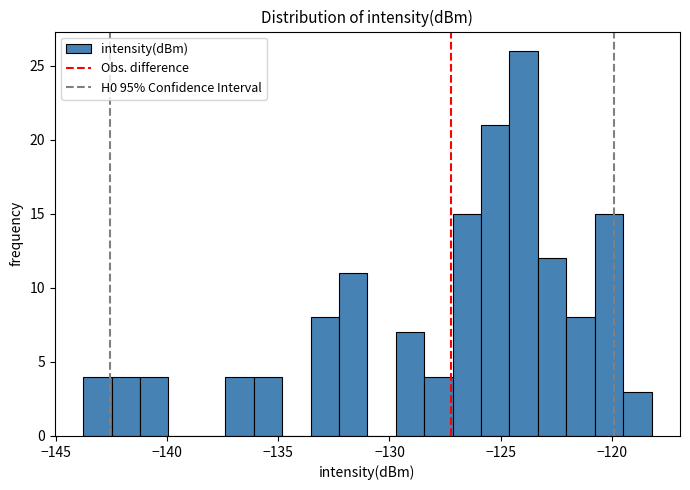

Around what value on the x-axis is the tallest bar? Give the approximate position of its centre, as read against the axis.

-124.0